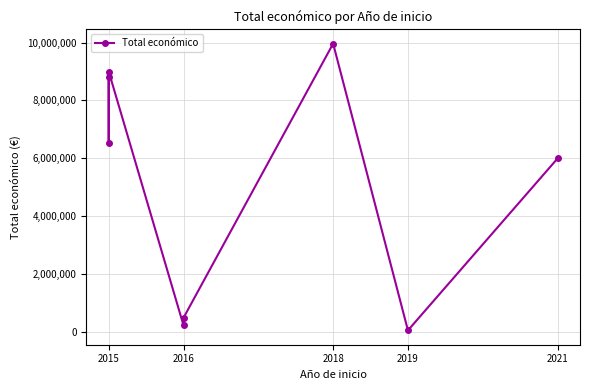

How many series are shown in this chart?

1